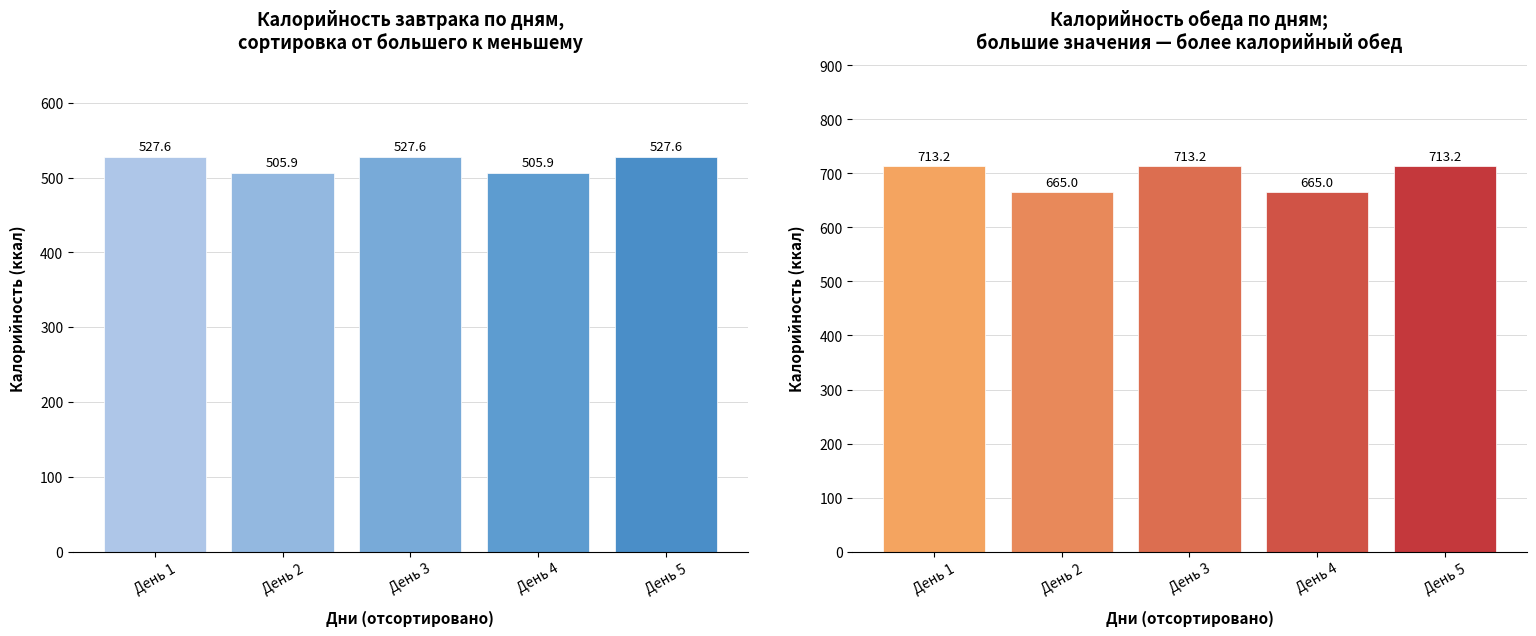

What is the sum of all Обед Калорийность values?

3469.6